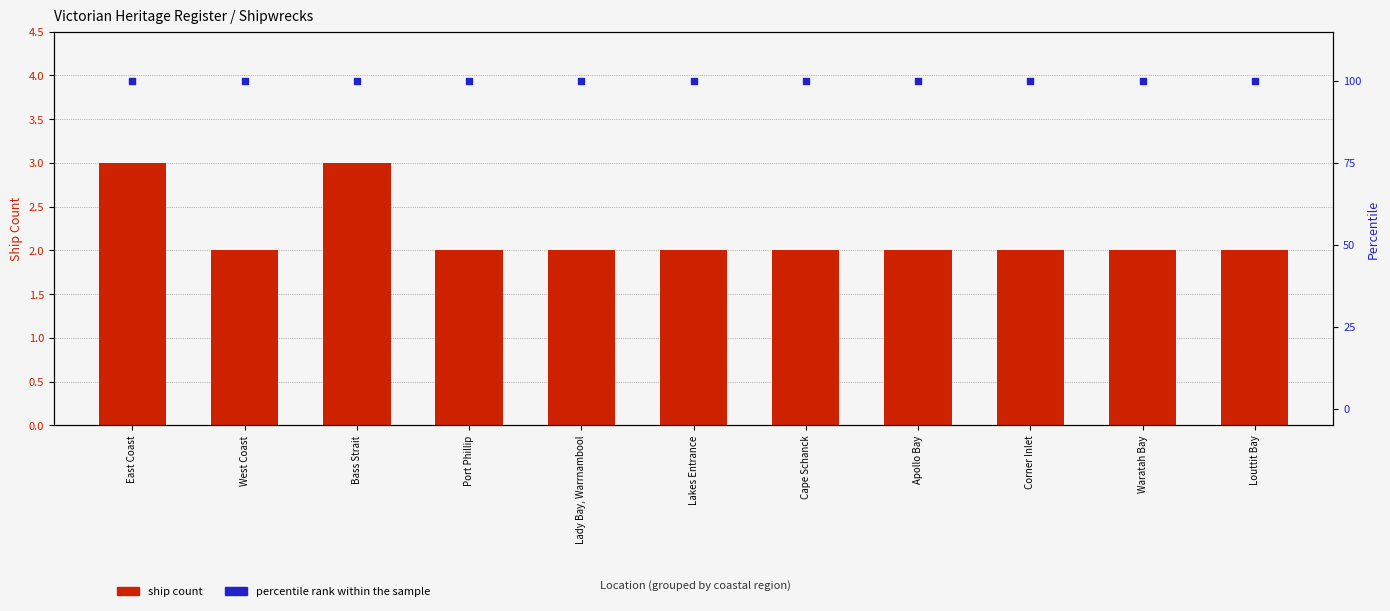

What are all the series names shown in the legend?

Ship Count, Percentile rank